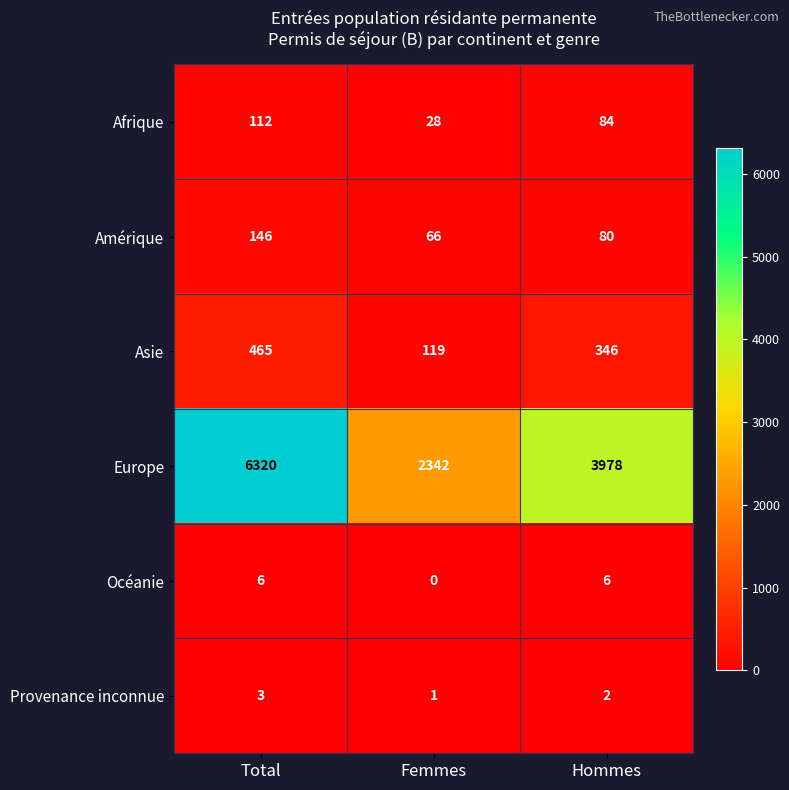

What is the greatest value displayed?

6320